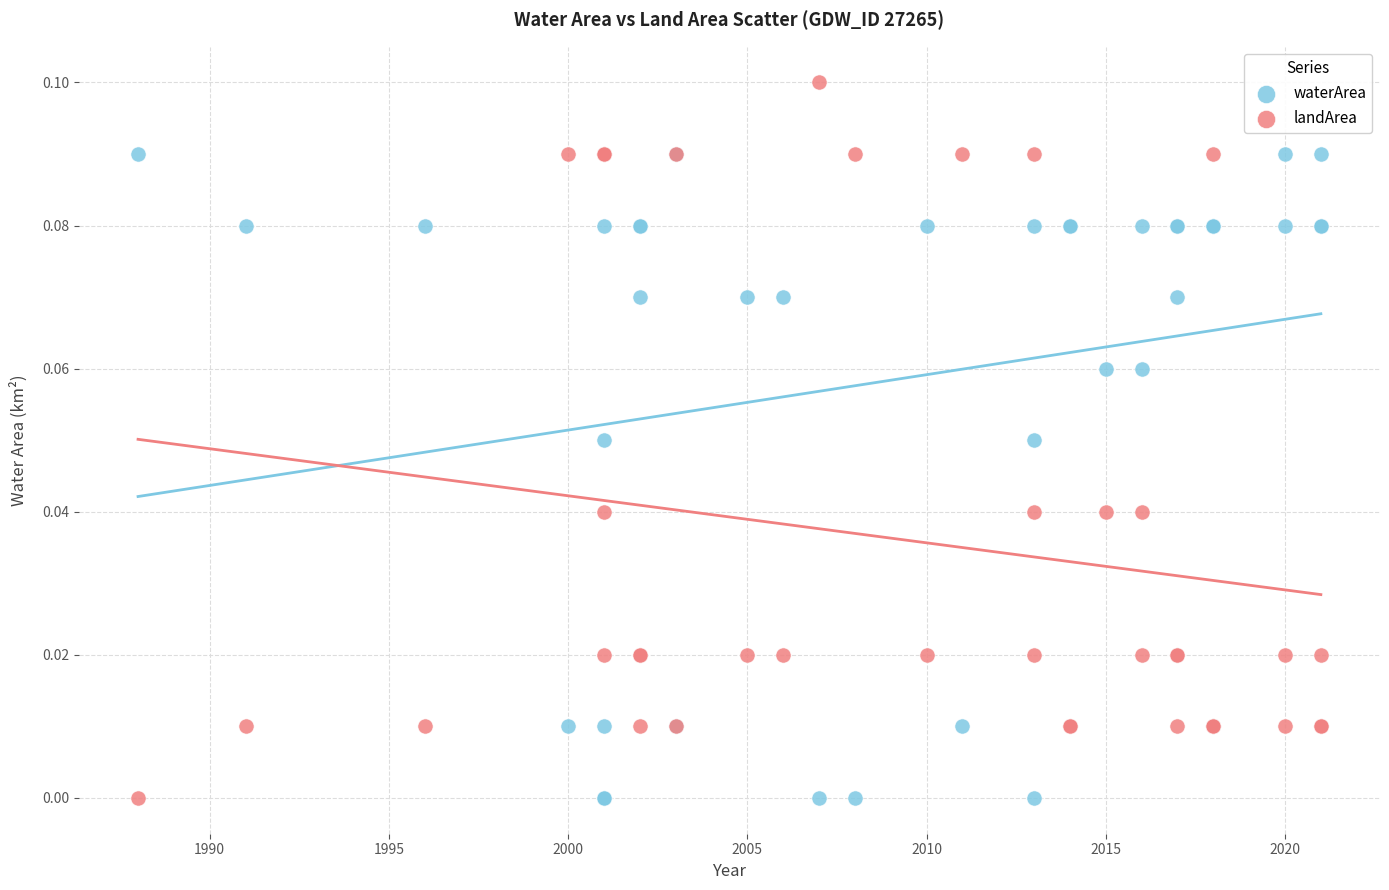

Which series has the largest Y range (max minus min)?

landArea